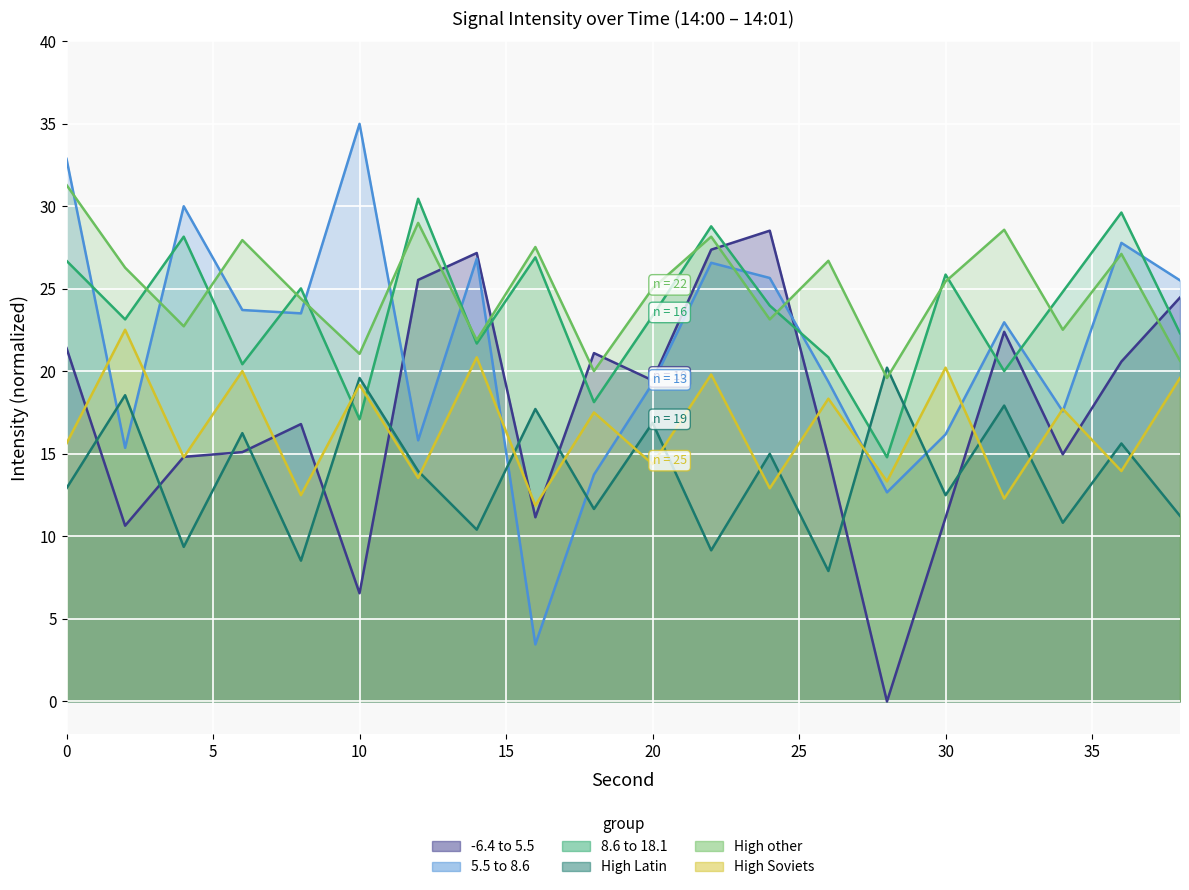

How many lines are shown in the chart?

6